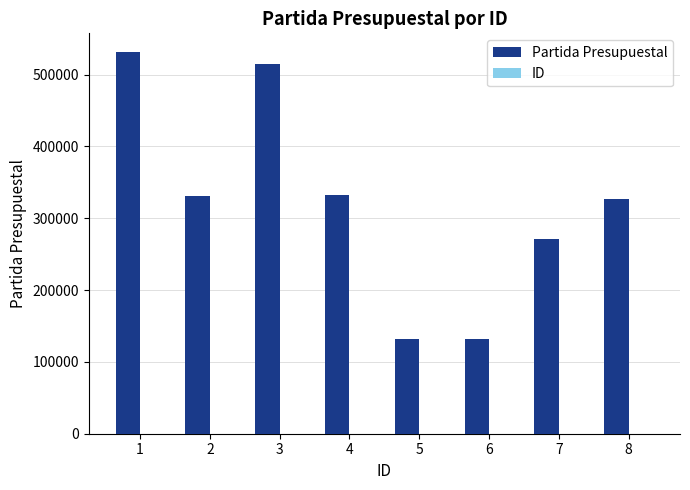

How many data points does each series have?

8